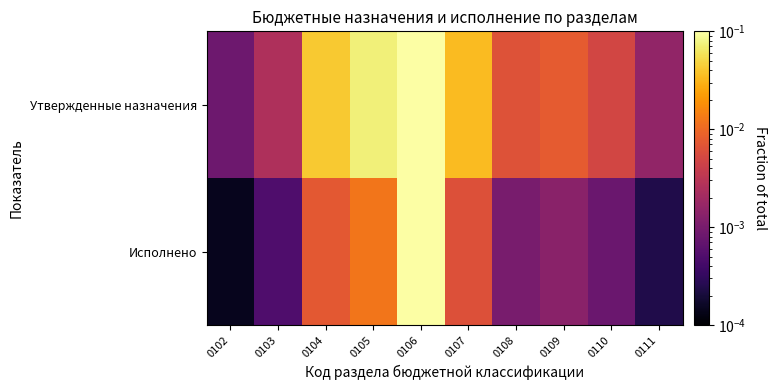

Rank the series by their average value, from lowest to highest.

Исполнено, Утвержденные назначения